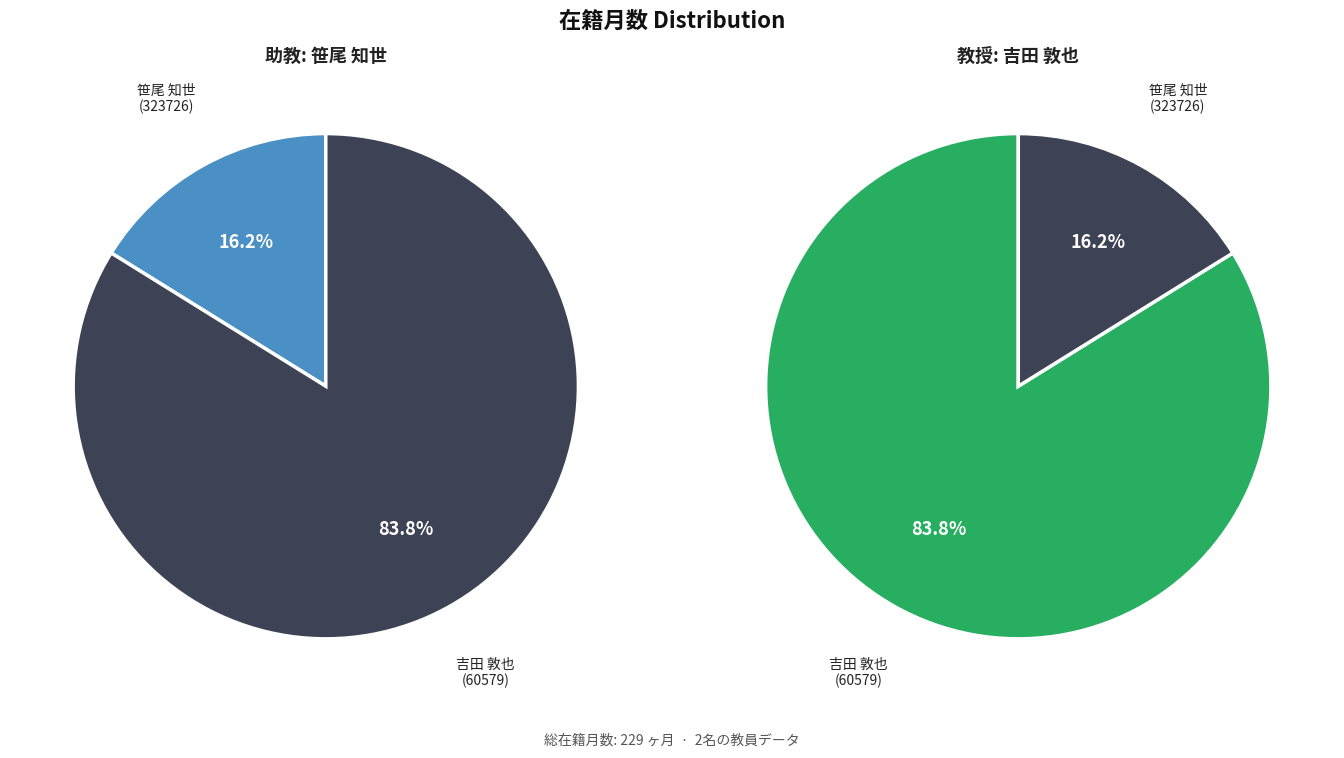

Count the number of slices in the pie.

2